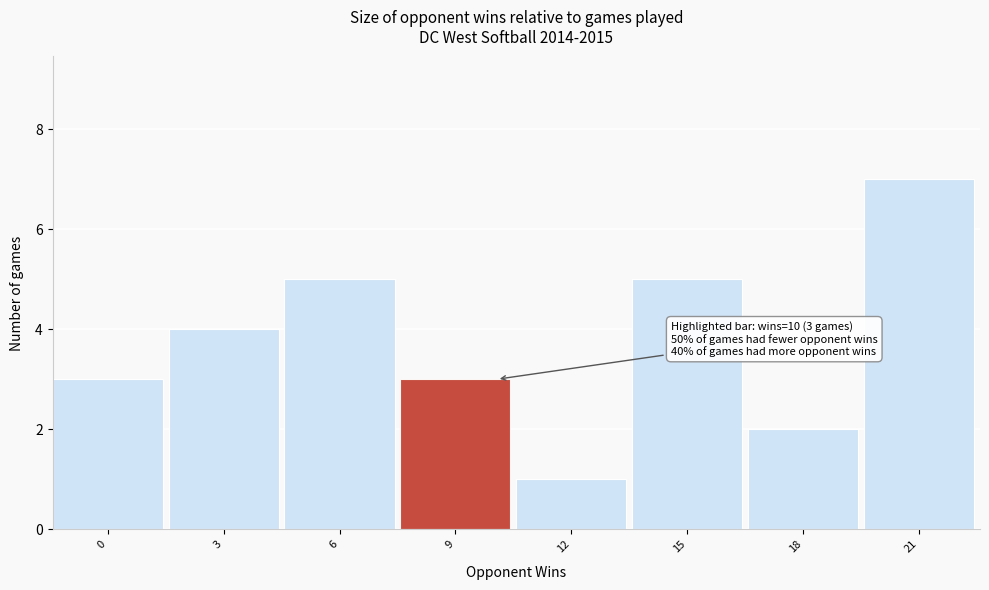

Reading left to right, transcribe all the data shown in this chart.

3	4	5	3	1	5	2	7